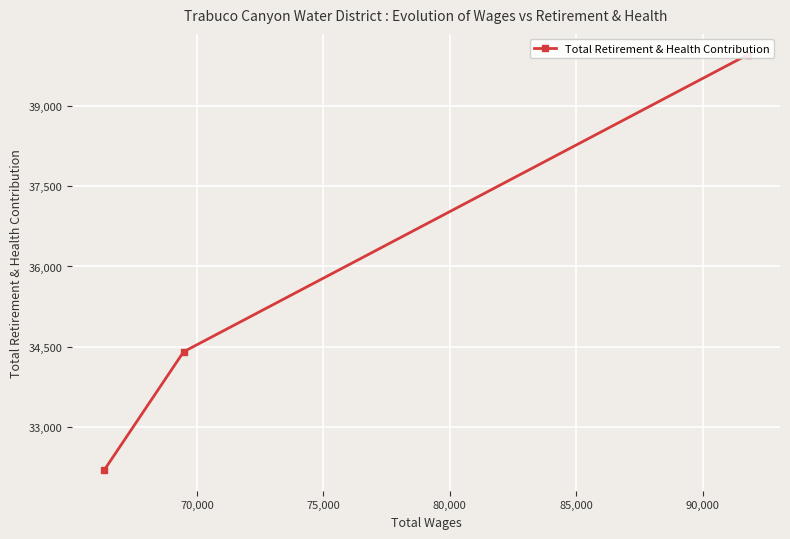

What is the difference between the second highest and minimum values?

2206